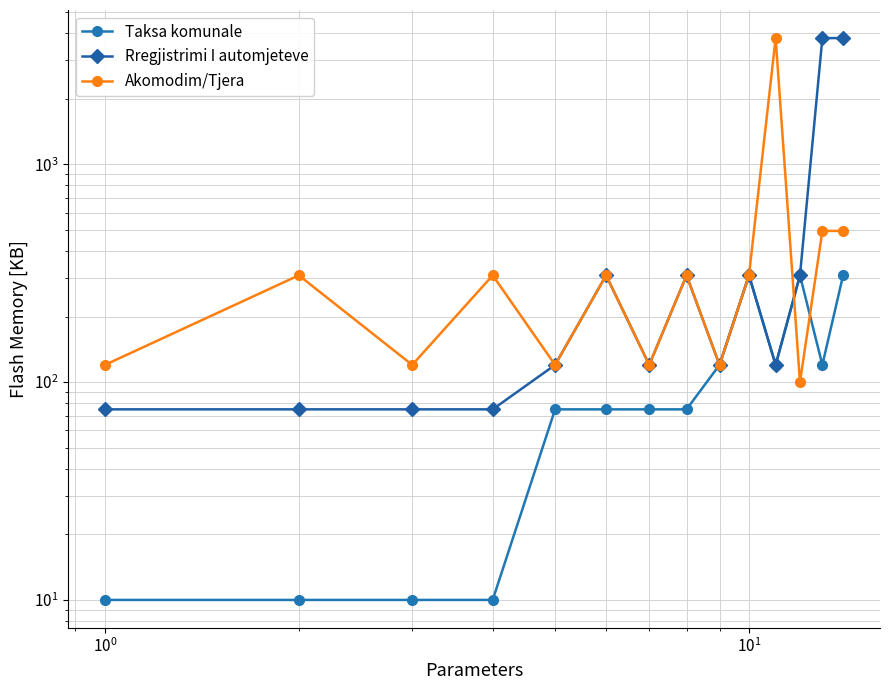

Which series has the largest total across all categories?

Rregjistrimi I automjeteve